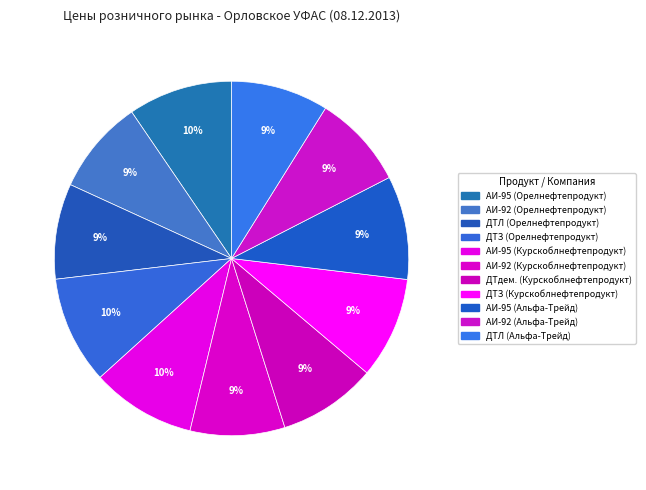

Rank the categories by value from highest to lowest.

ДТЗ (Орелнефтепродукт), АИ-95 (Орелнефтепродукт), АИ-95 (Курскоблнефтепродукт), АИ-95 (Альфа-Трейд), ДТЗ (Курскоблнефтепродукт), ДТдем. (Курскоблнефтепродукт), ДТЛ (Альфа-Трейд), ДТЛ (Орелнефтепродукт), АИ-92 (Орелнефтепродукт), АИ-92 (Курскоблнефтепродукт), АИ-92 (Альфа-Трейд)